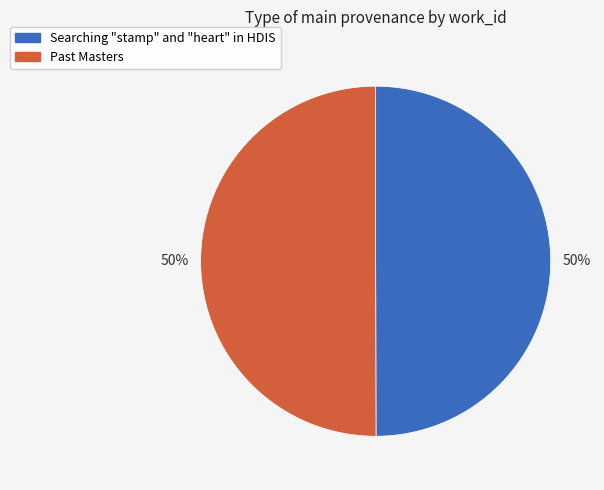

Do Past Masters and Searching "stamp" and "heart" in HDIS together represent more than half of the pie?

Yes